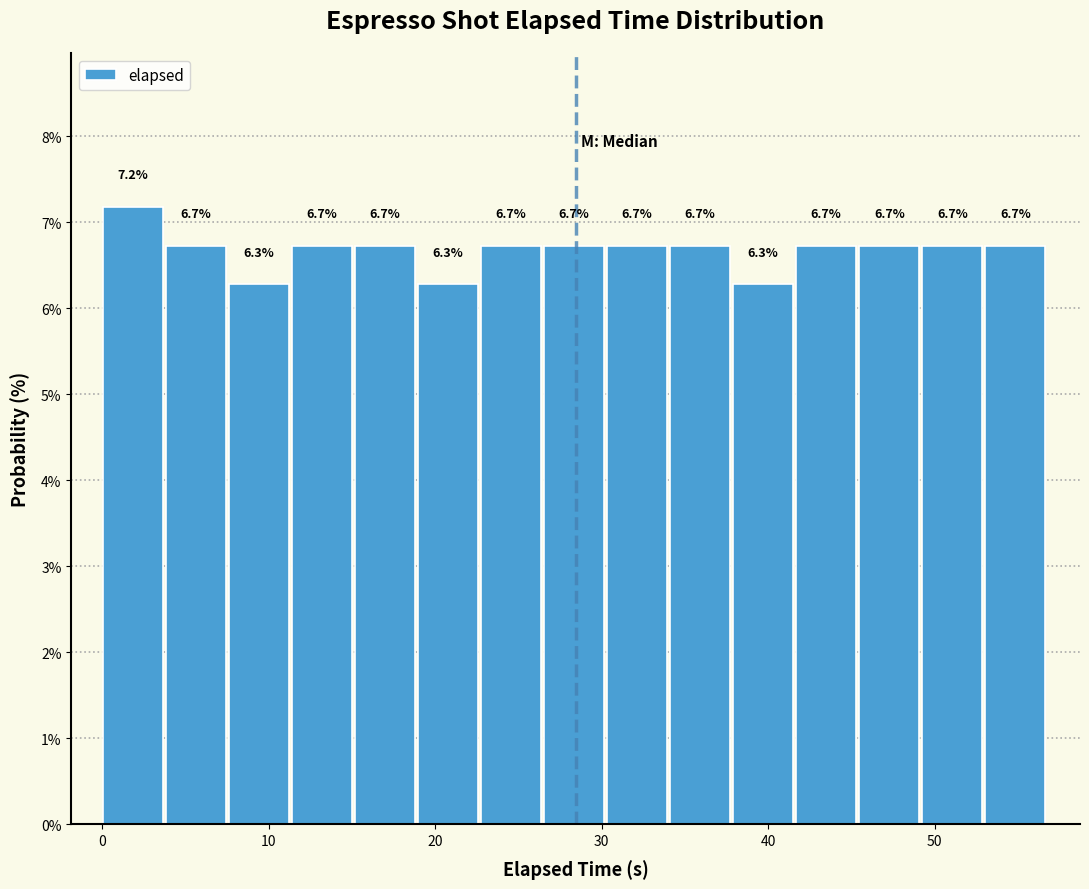

Around what value on the x-axis is the tallest bar? Give the approximate position of its centre, as read against the axis.

2